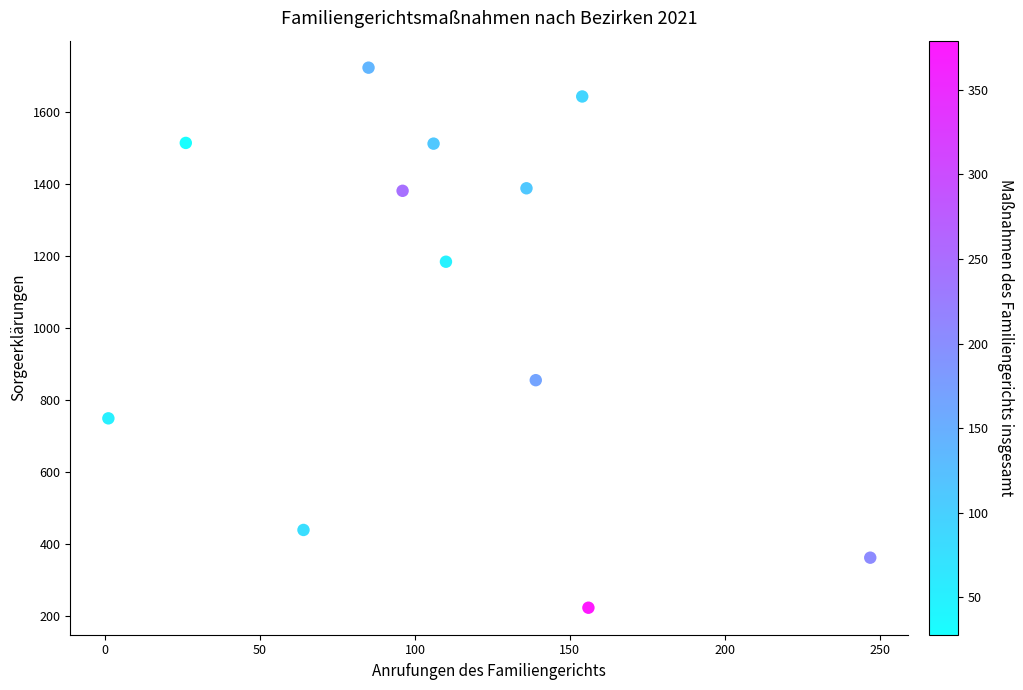

What is the range of X values (max minus min)?

246